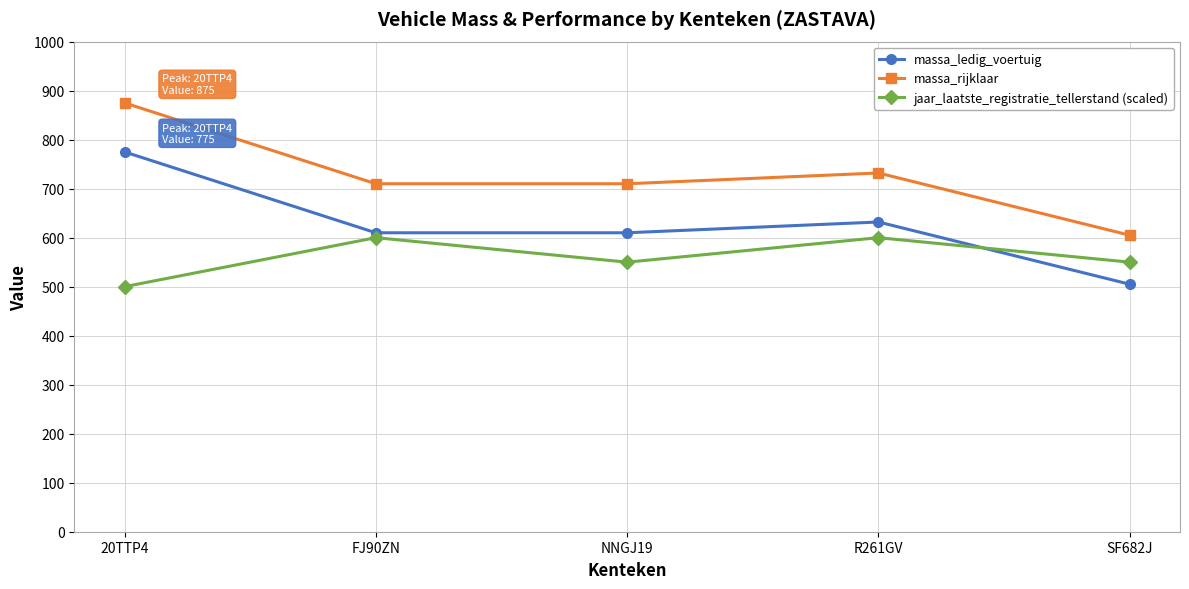

What is the label of the 1st point from the left?

20TTP4